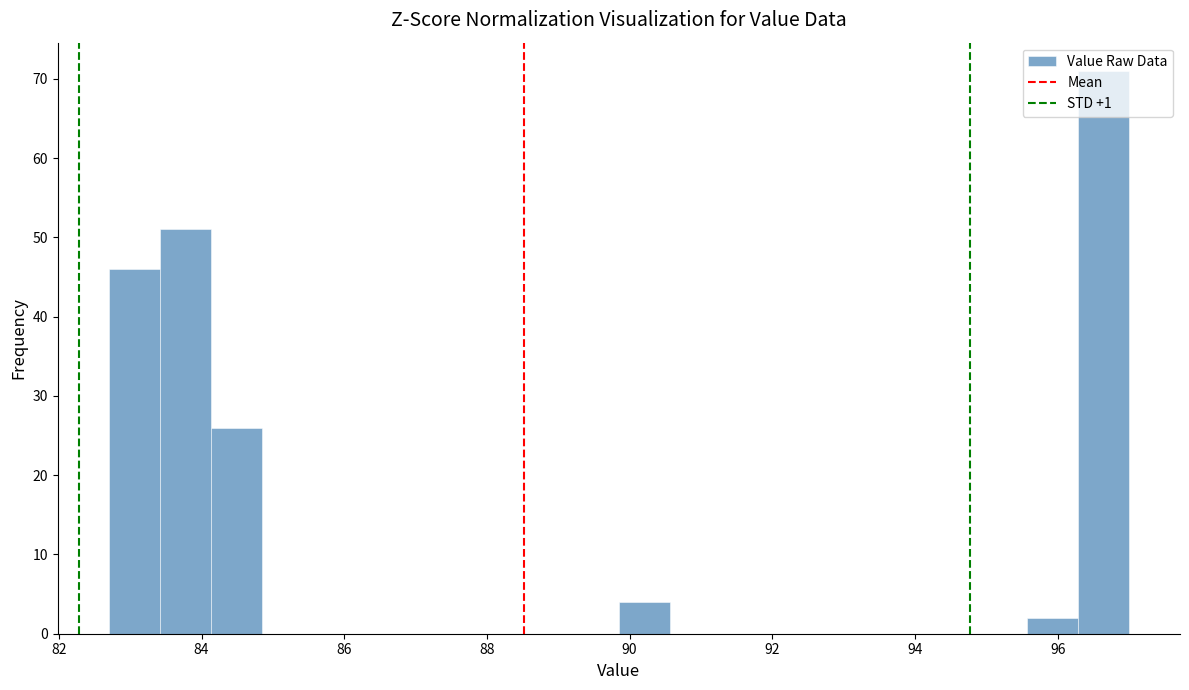

Around what value on the x-axis is the tallest bar? Give the approximate position of its centre, as read against the axis.

96.6